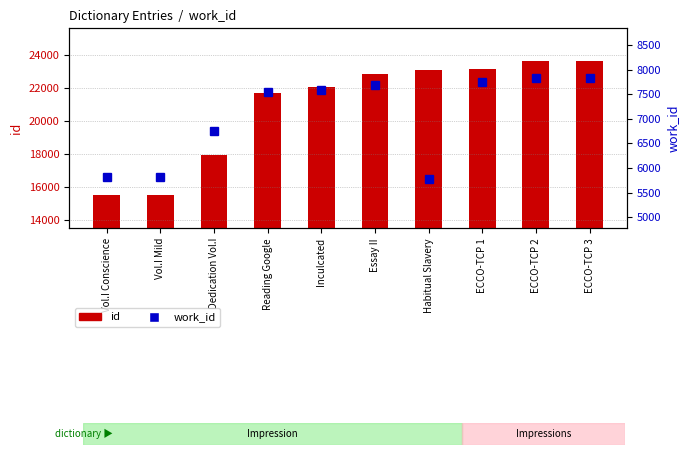

What is the label of the 5th bar from the left?

Inculcated